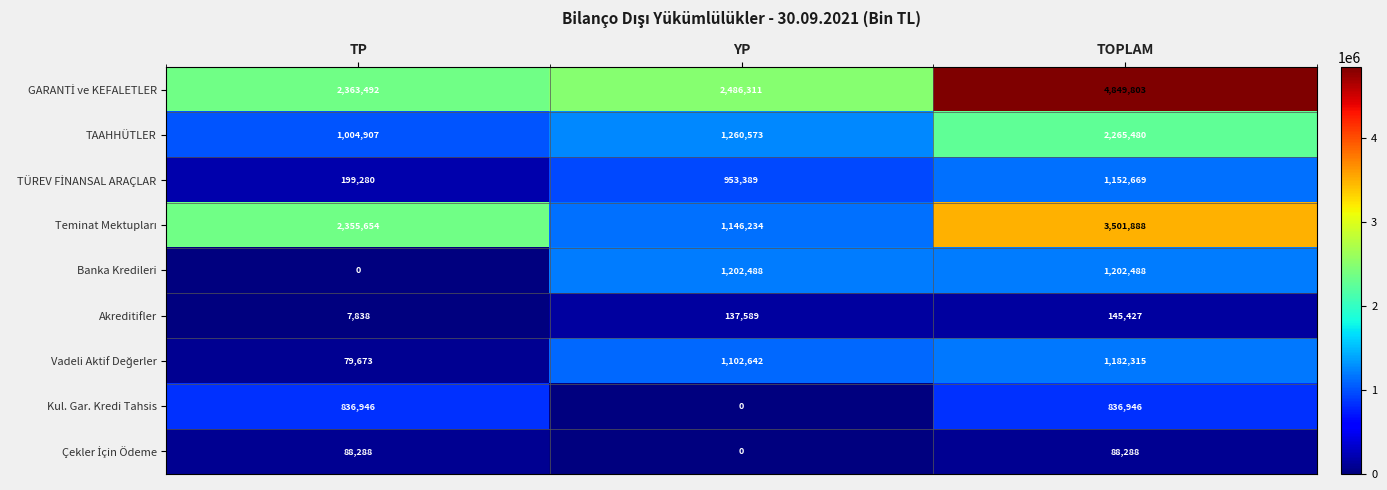

Which category has the highest value across all series?

TOPLAM